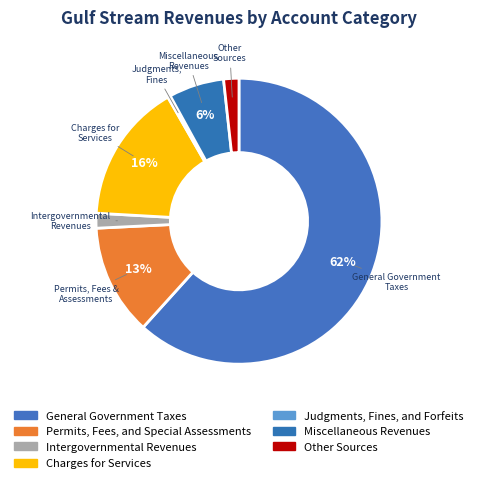

Does any single category account for the majority?

Yes